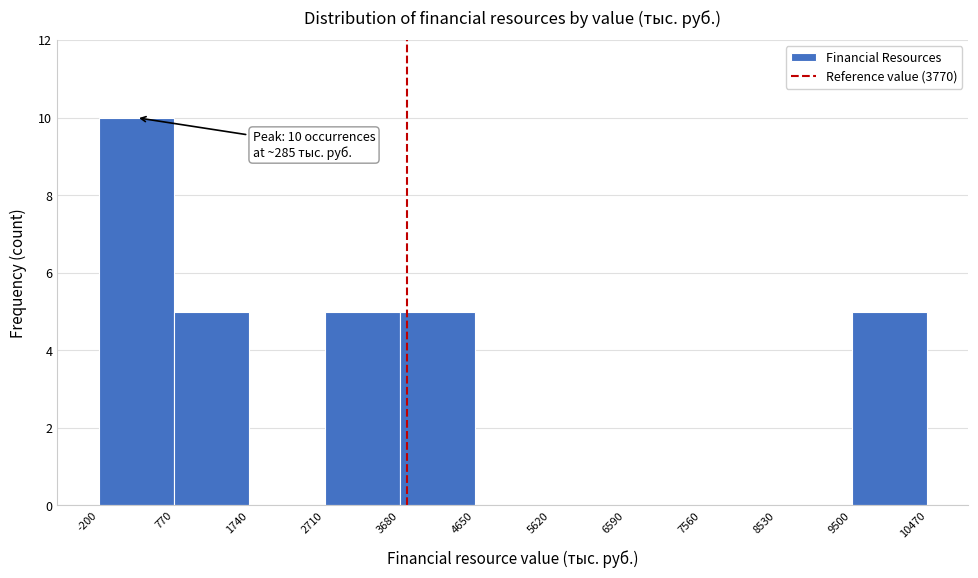

Over which range of the x-axis is the bar tallest?

-200 to 770